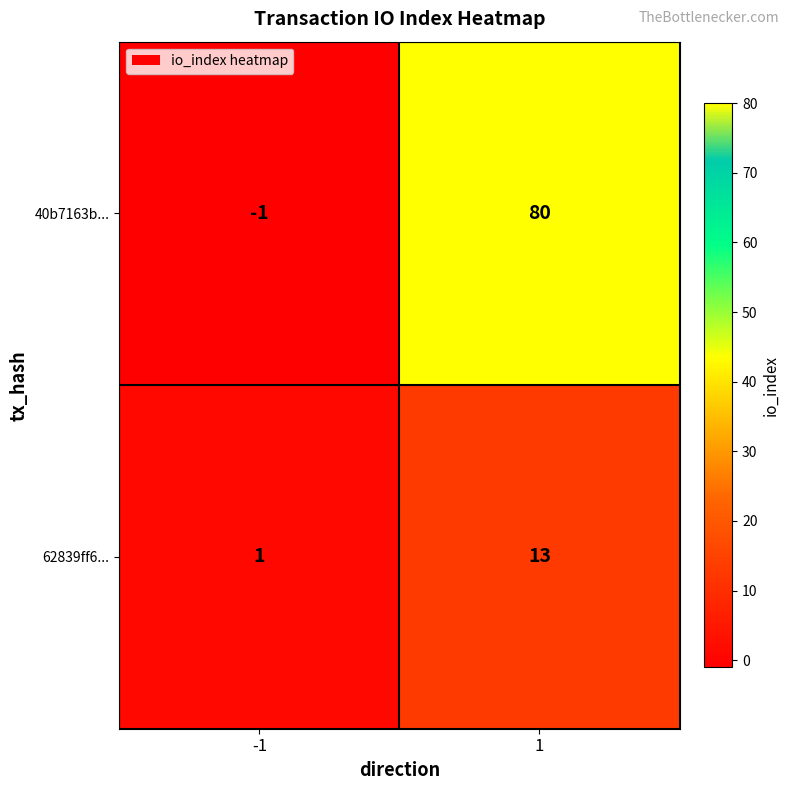

Which series has the largest total across all categories?

40b7163b...